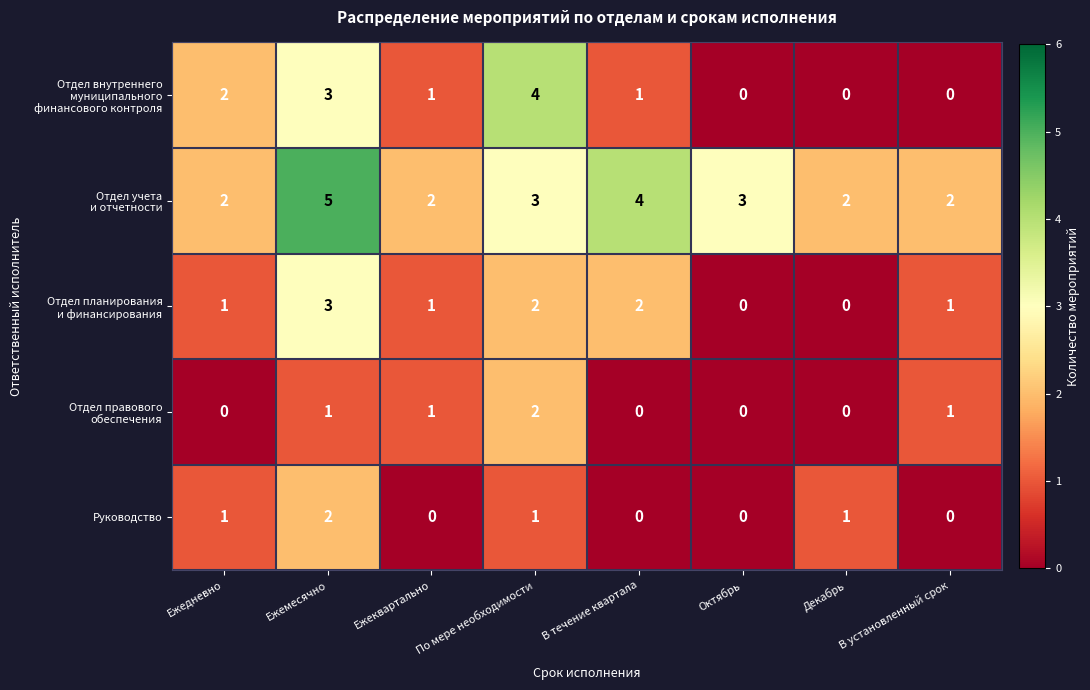

What is the spread (max minus min) of values at Ежедневно?

2